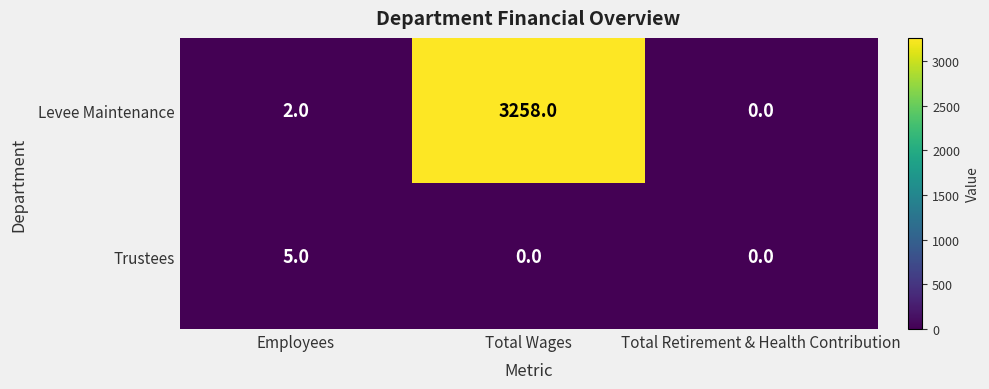

The Trustees series shows 3 at Total Wages. True or false?

False